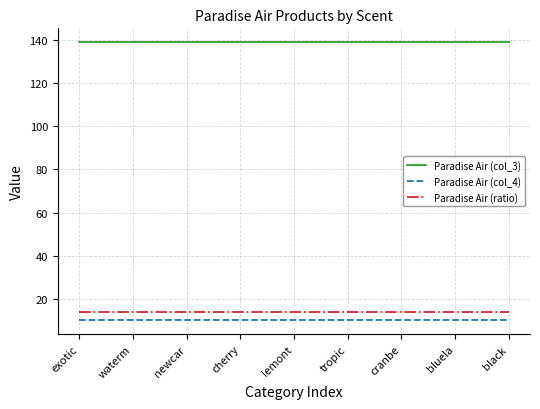

What is the spread (max minus min) of values at cranbe?

129.0